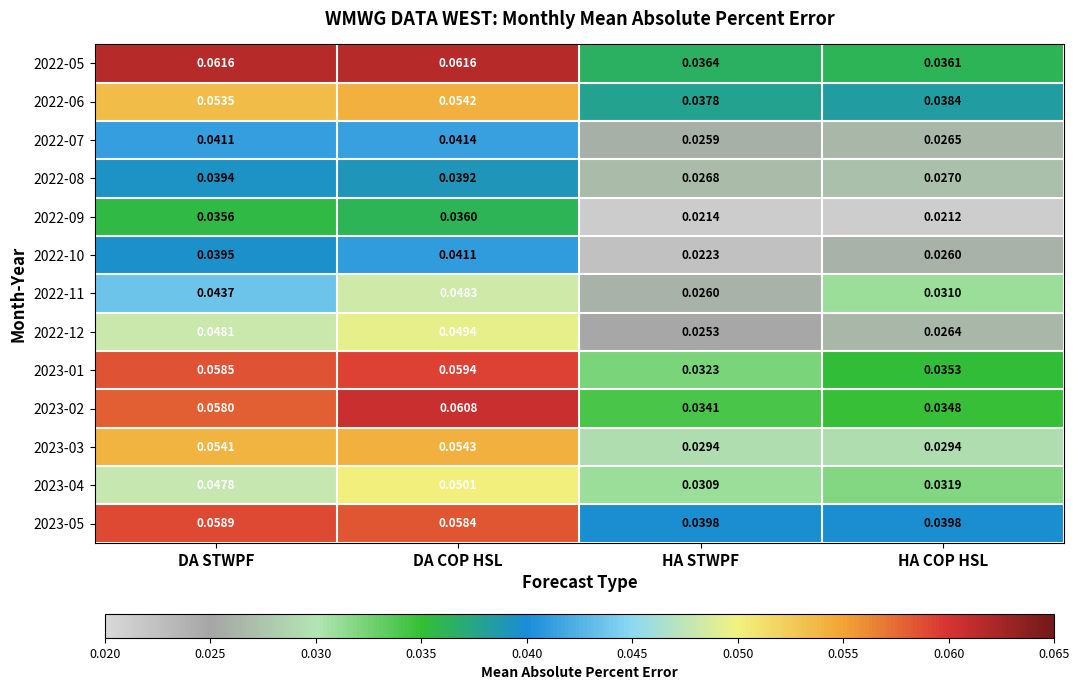

Where is 2022-05 nearest to the value 0?

HA COP HSL